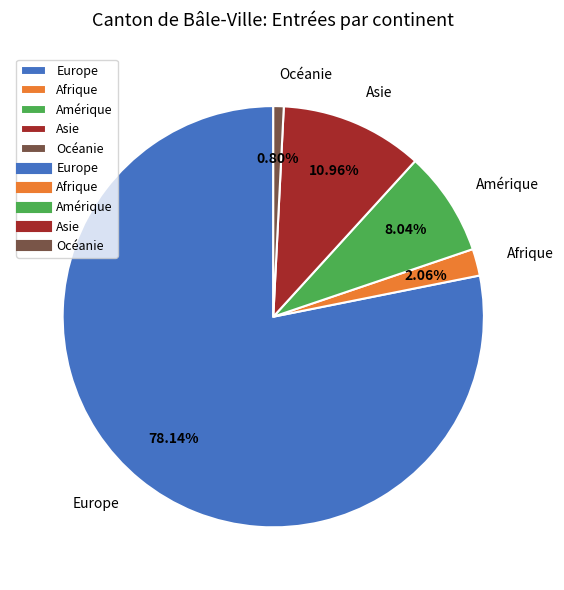

Which slice is the smallest?

Océanie